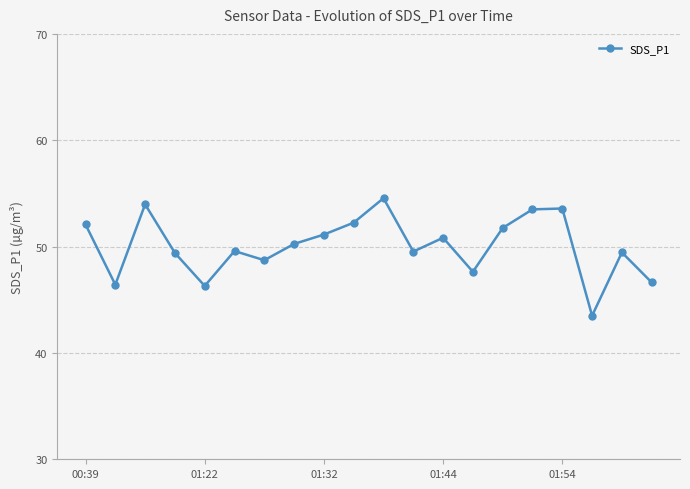

How many values are below 50?

10